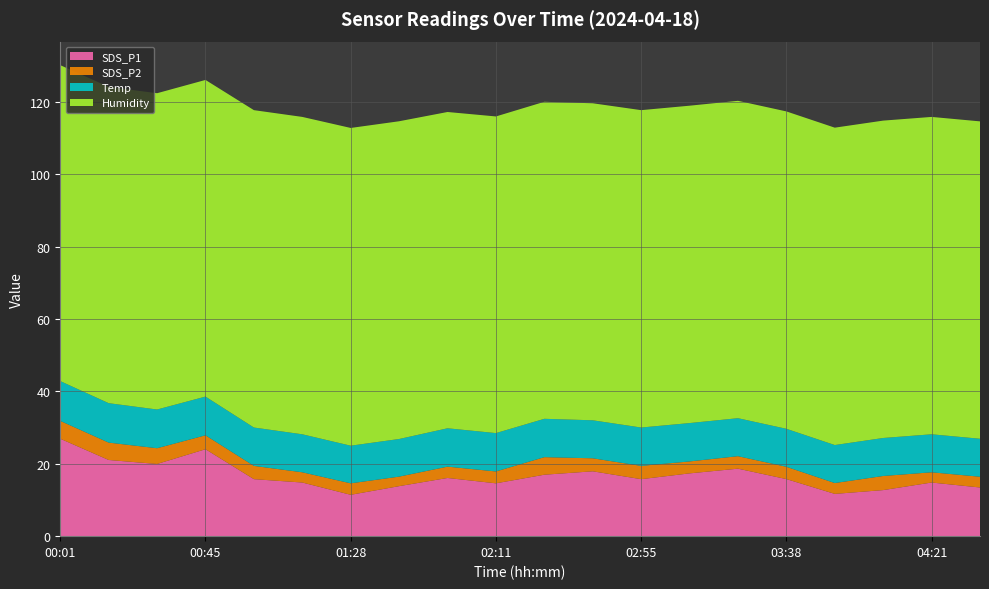

Reading right to left, transcribe all the data shown in this chart.

SDS_P1: 13.4	14.8	12.7	11.7	15.8	18.6	17.4	15.8	17.9	17.0	14.6	16.1	13.8	11.4	14.8	15.8	24.0	19.9	21.1	26.9
SDS_P2: 3.0	2.8	3.9	3.0	3.4	3.5	3.3	3.7	3.6	4.8	3.3	3.1	2.6	3.2	2.8	3.7	3.9	4.3	4.8	4.9
Temp: 10.5	10.5	10.5	10.5	10.5	10.5	10.6	10.6	10.5	10.6	10.6	10.6	10.4	10.4	10.5	10.6	10.7	10.7	10.9	11.0
Humidity: 87.7	87.7	87.7	87.7	87.7	87.7	87.7	87.7	87.6	87.6	87.5	87.4	87.8	87.8	87.7	87.7	87.5	87.4	87.4	87.3